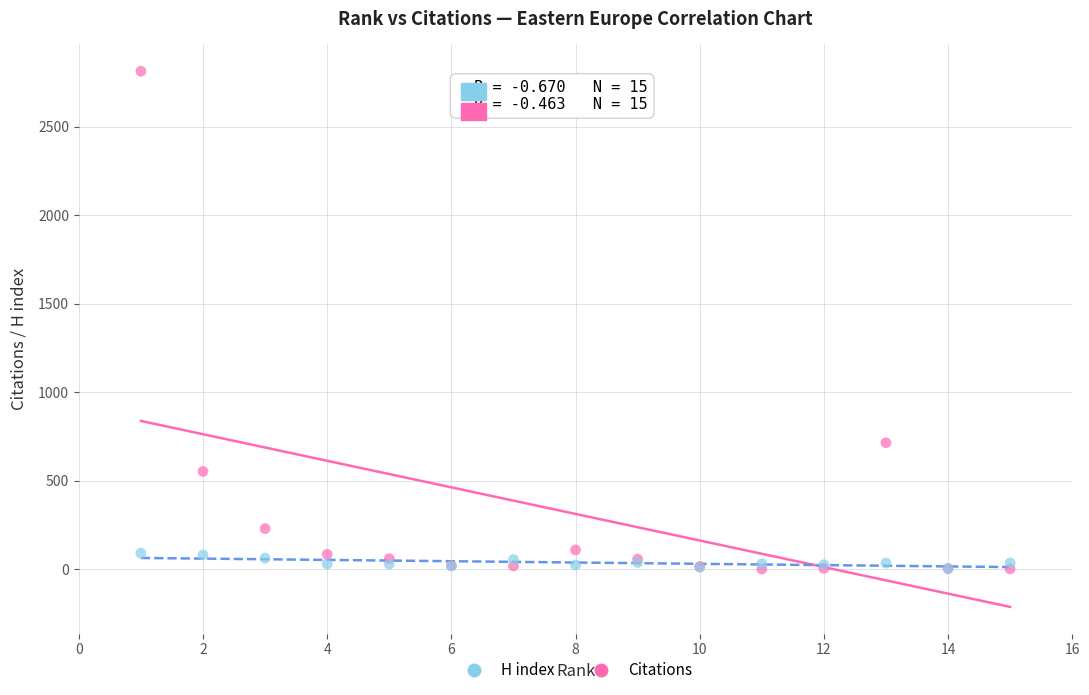

In the Citations series, what Y value is closest to 1407?

714